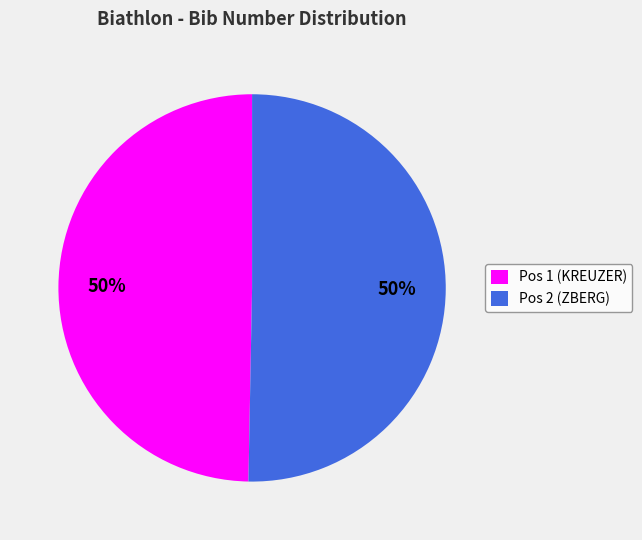

The Pos 2 (ZBERG) slice represents 50% of the pie. True or false?

True